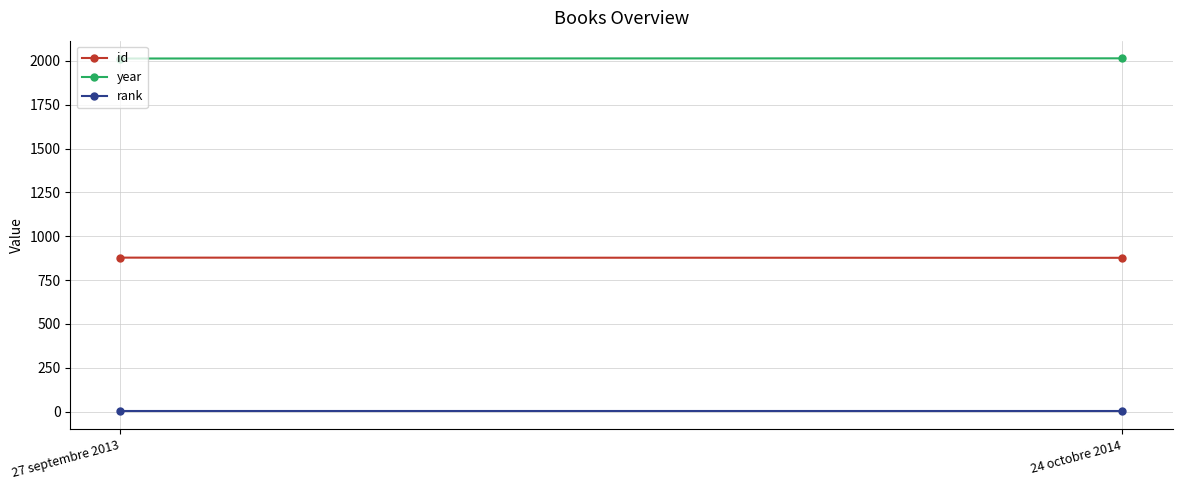

What are all the series names shown in the legend?

id, year, rank